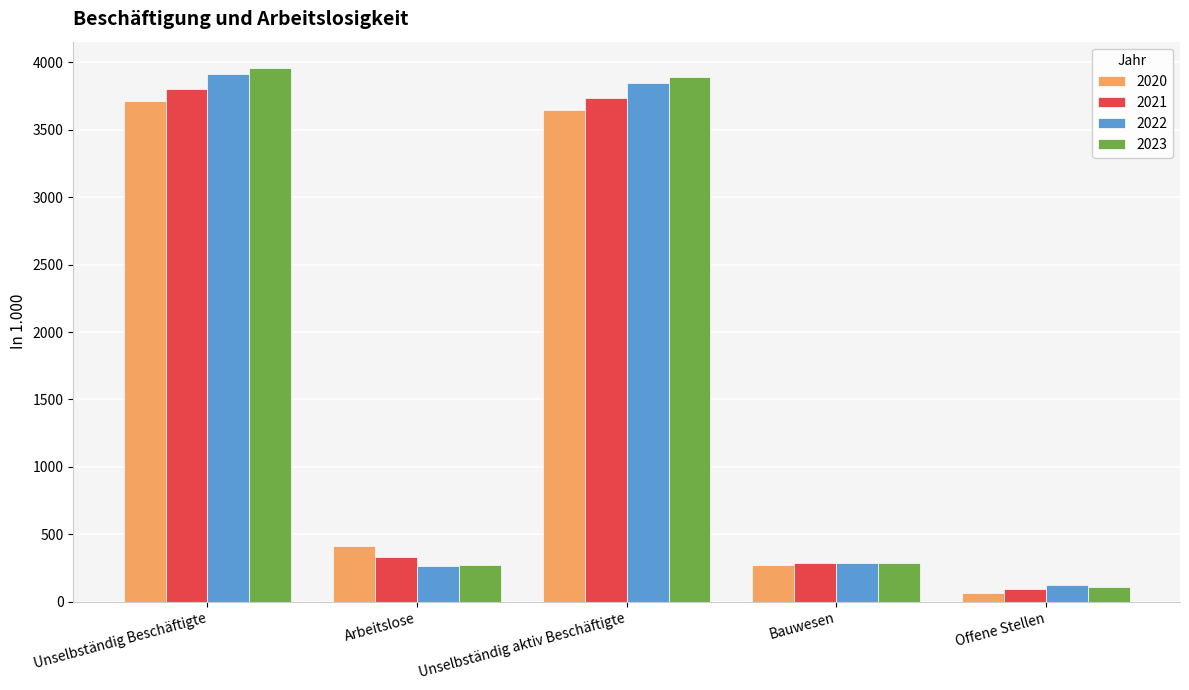

What is the difference between the second highest and second lowest values in the 2020 series?

3373